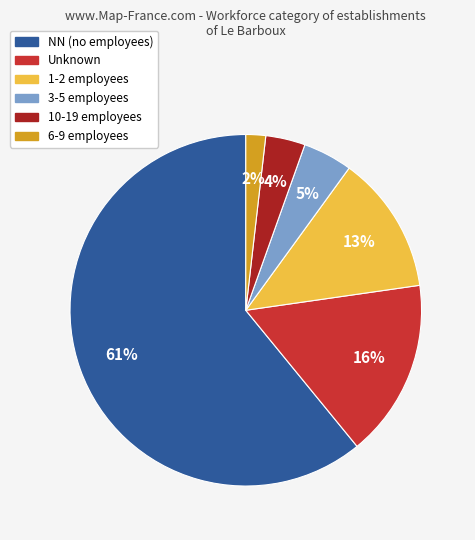

What percentage is the 3-5 employees slice, to the nearest percent?

5%